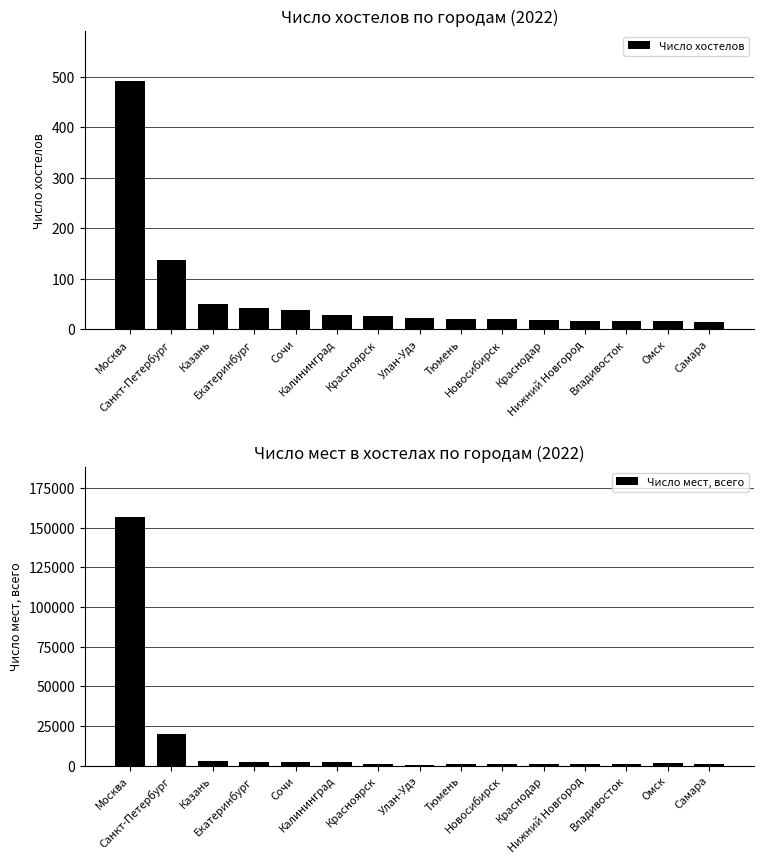

At which category does the chart reach its peak across all series?

Москва